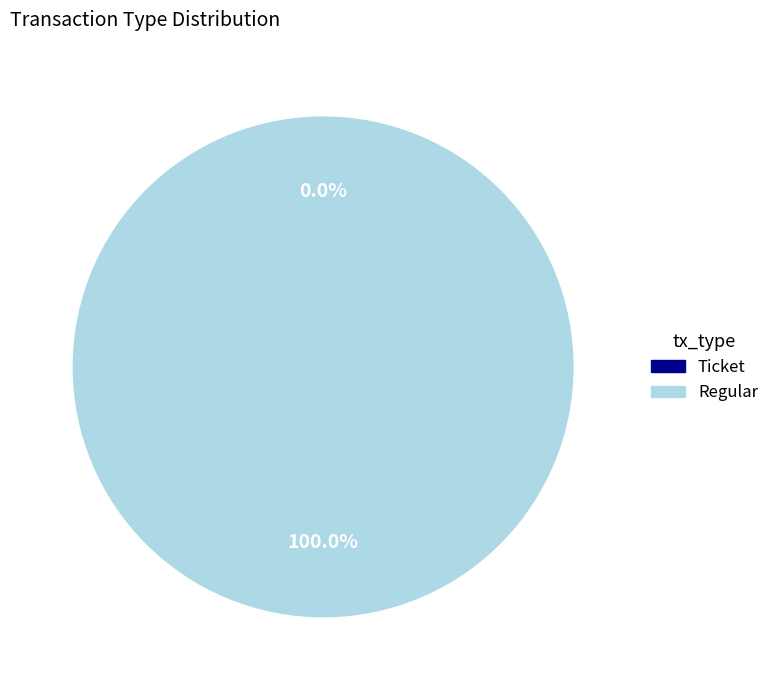

What is the change in value from Ticket to Regular?

+1